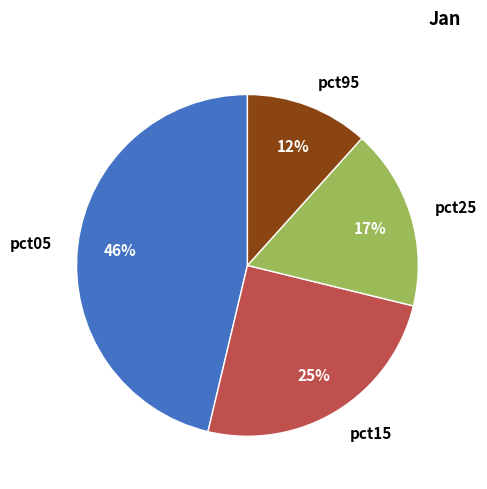

Is the sum of pct15 and pct25 greater than half?

No